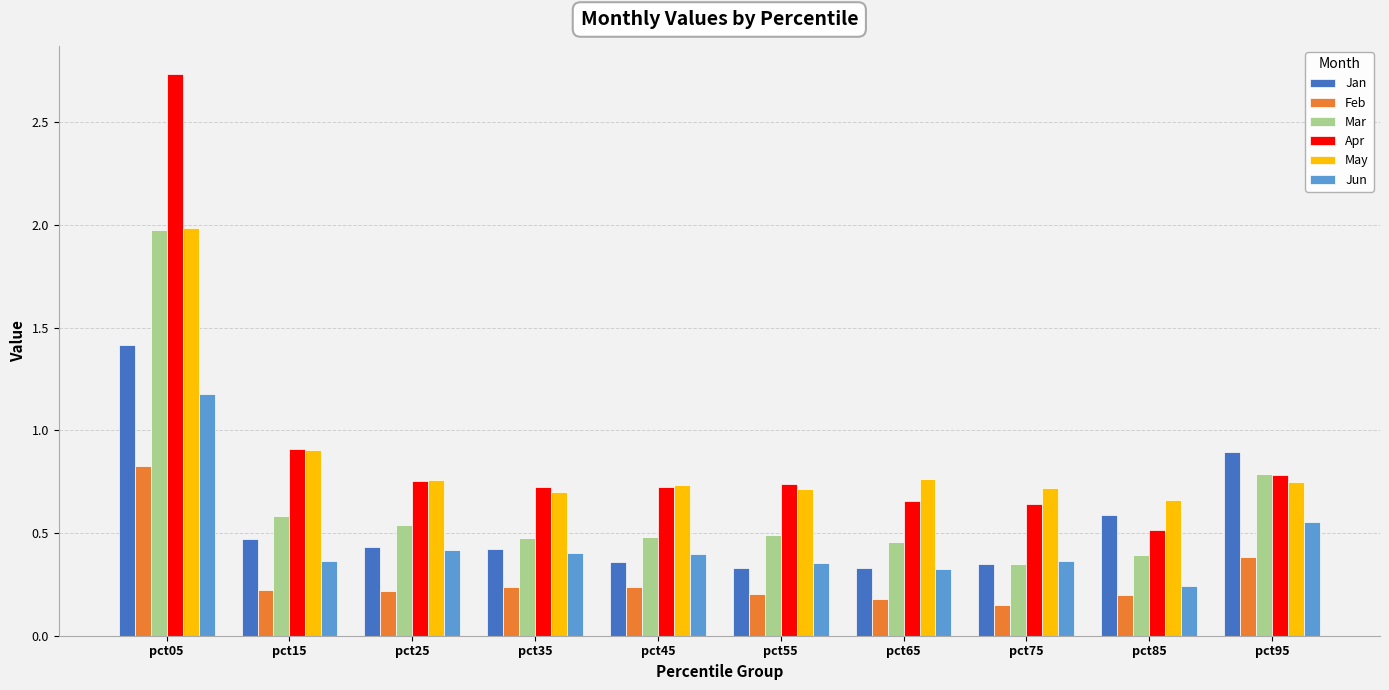

What is the difference between the maximum and minimum values in the Apr series?

2.2